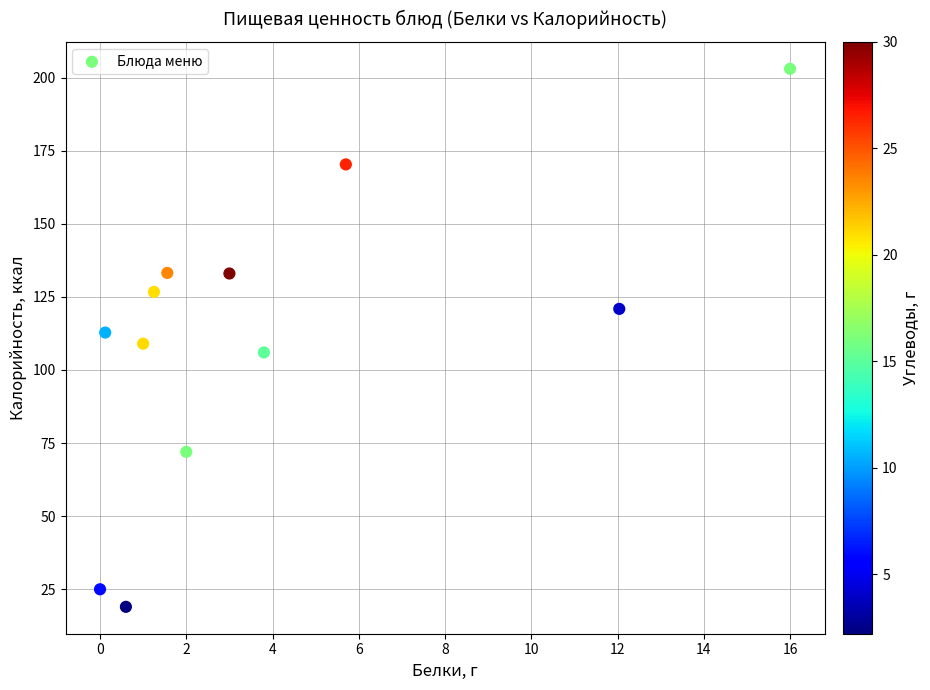

What is the average X value?

3.9